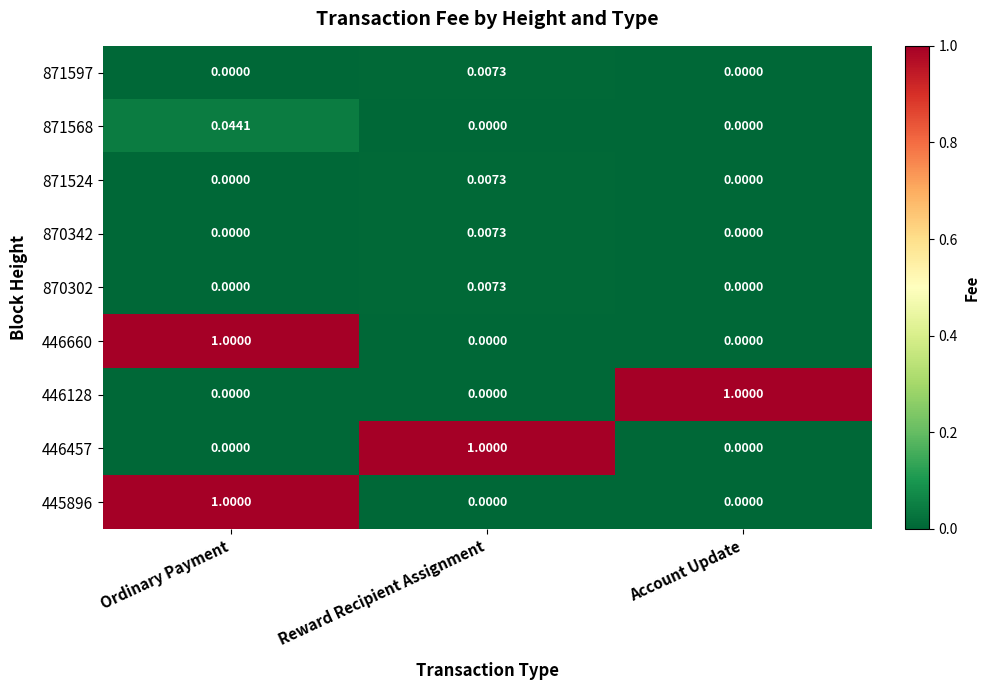

How many categories are shown in the chart?

3